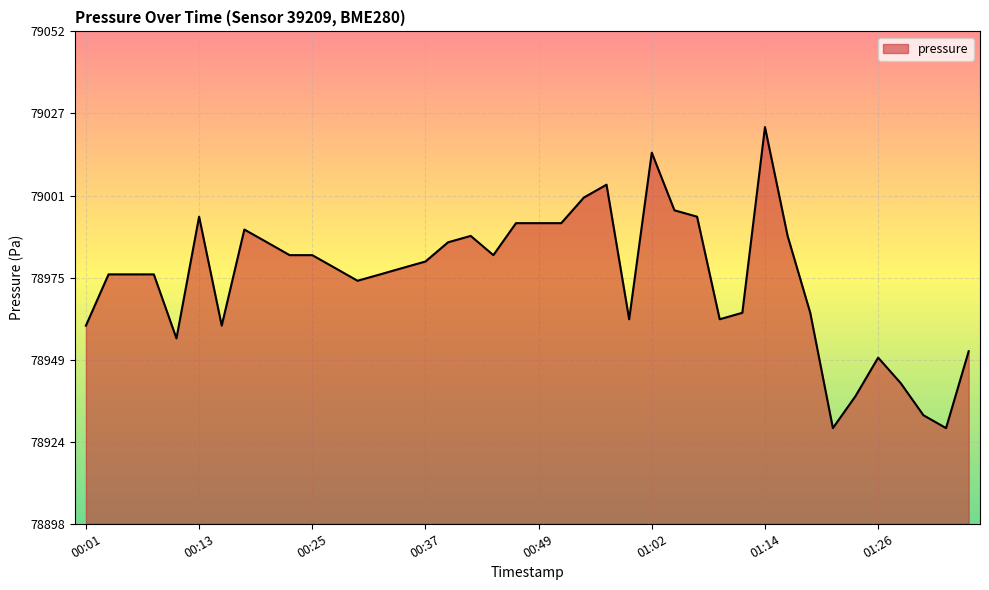

What is the maximum value shown in the chart?

79022.8